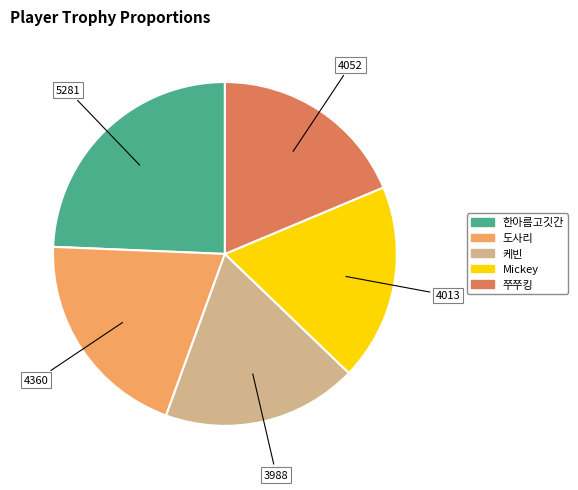

Is 쭈쭈킹 the majority of the pie?

No